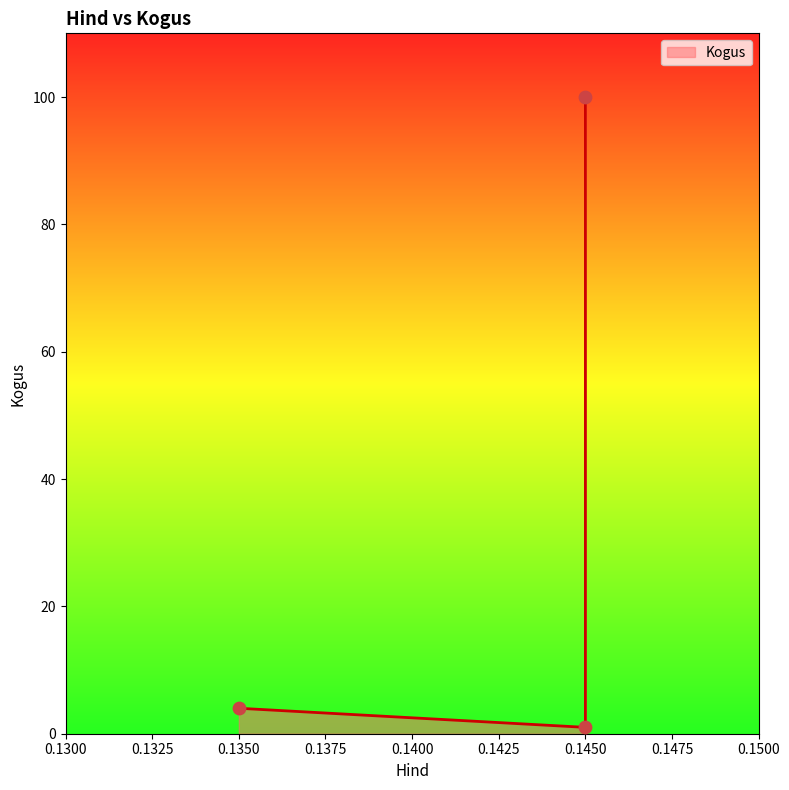

What is the change in value from 0.145 to 0.145?

+99